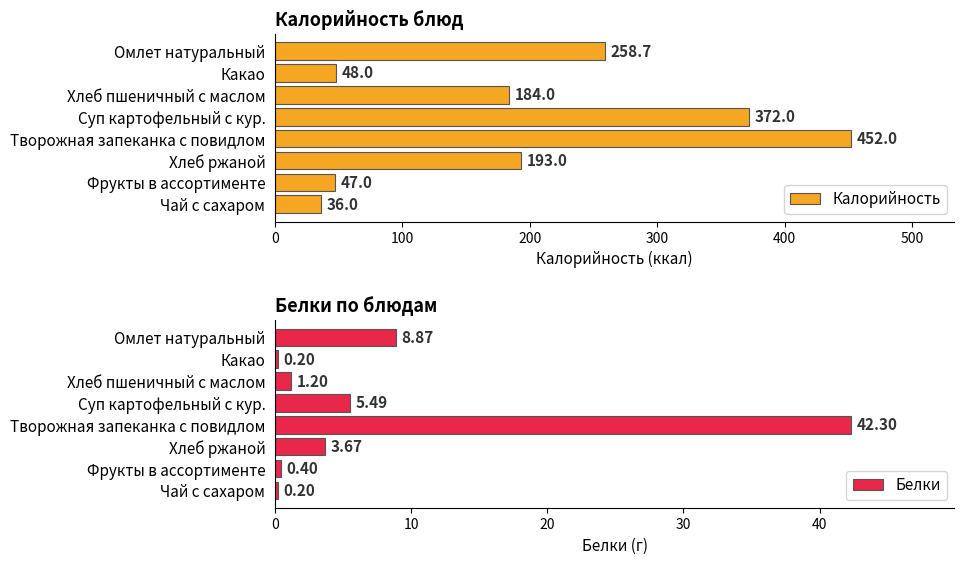

What position from the left is 0?

1